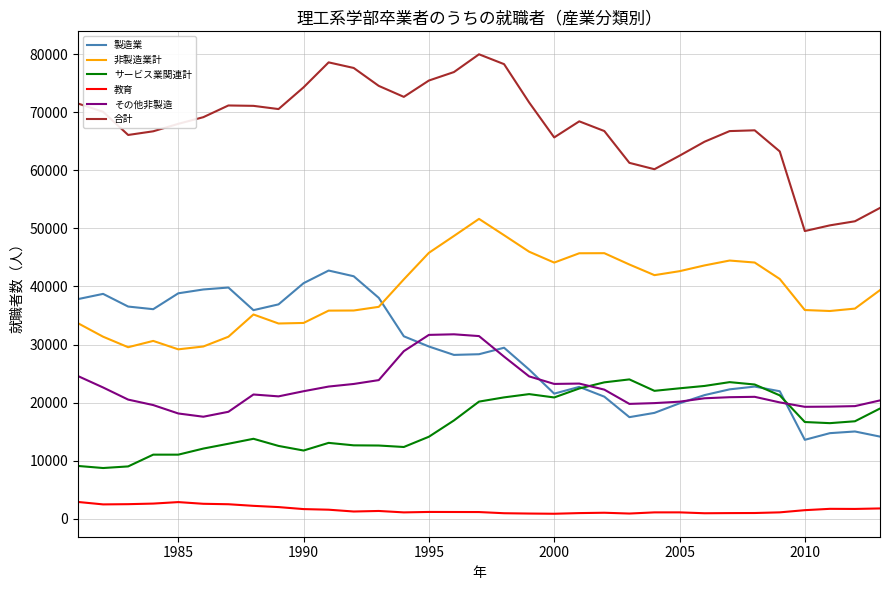

True or false: 教育 and その他非製造 cross at least once.

False